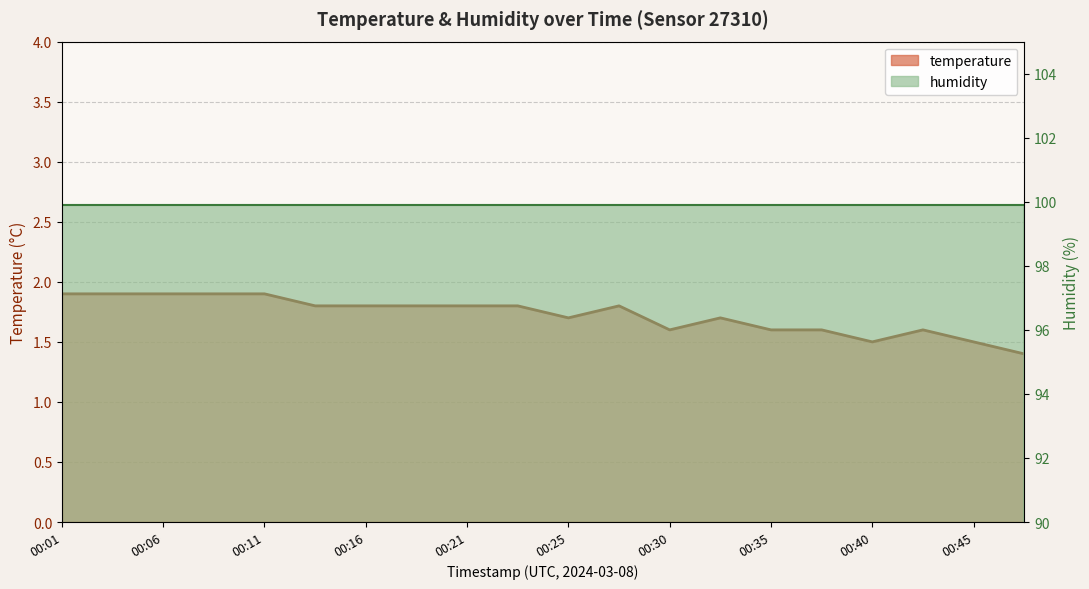

Which label corresponds to the smallest value in the chart?

00:47